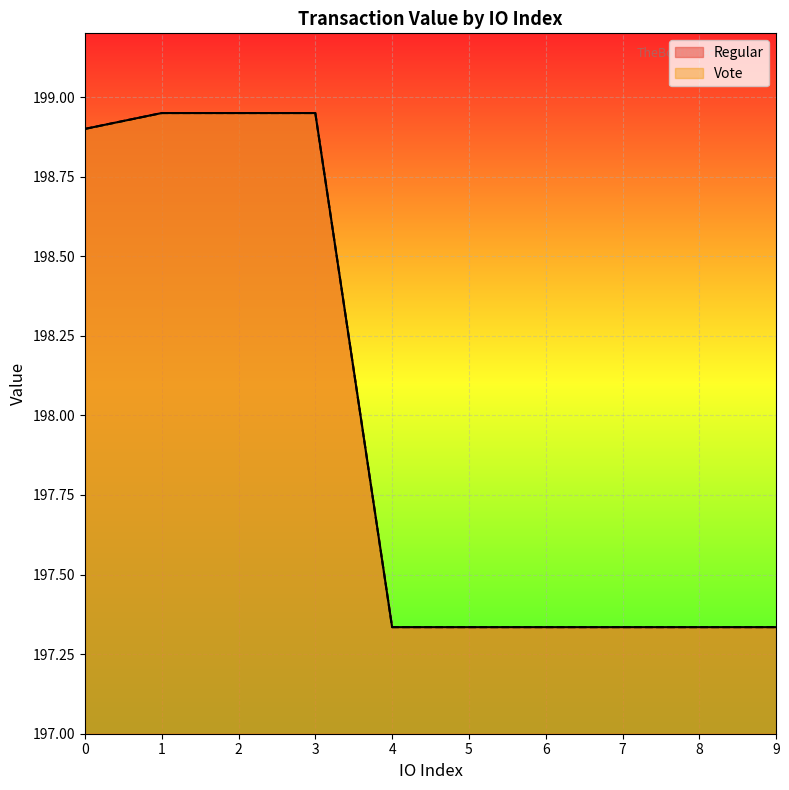

Does the chart display data point markers on the line(s)?

No